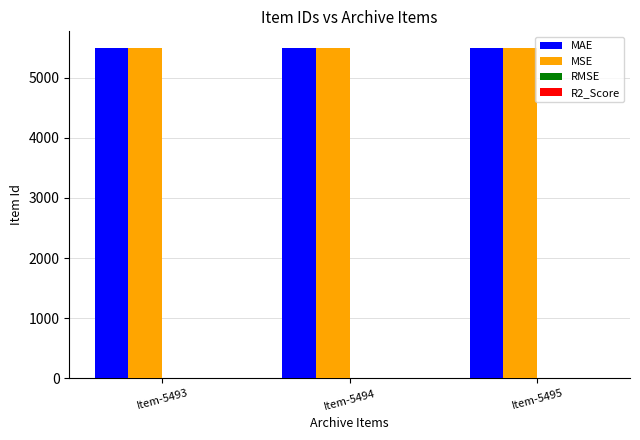

What is the sum of all MSE values?

16482.0